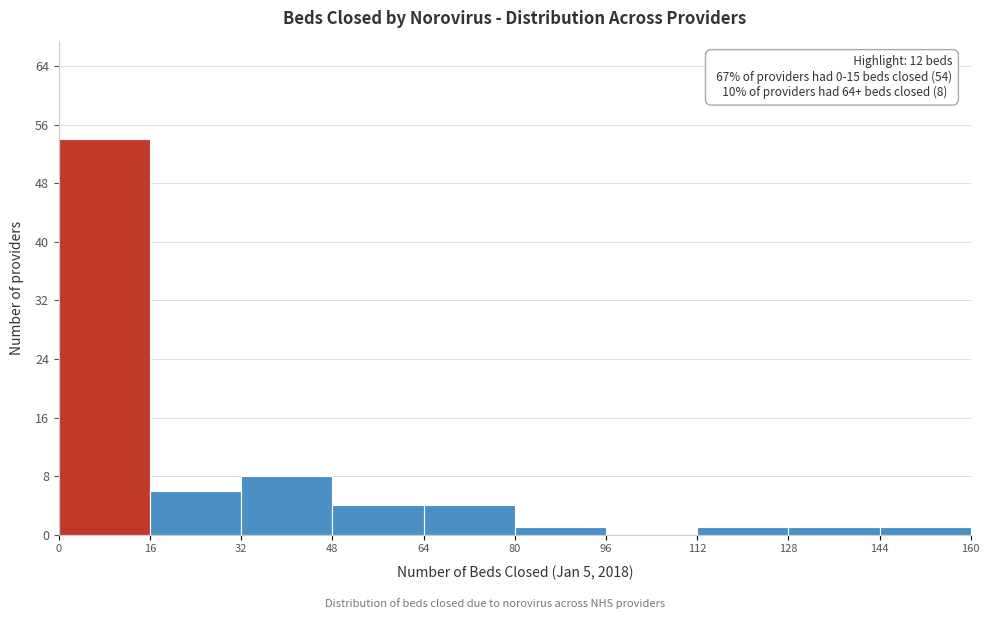

Over which range of the x-axis is the bar tallest?

0 to 16